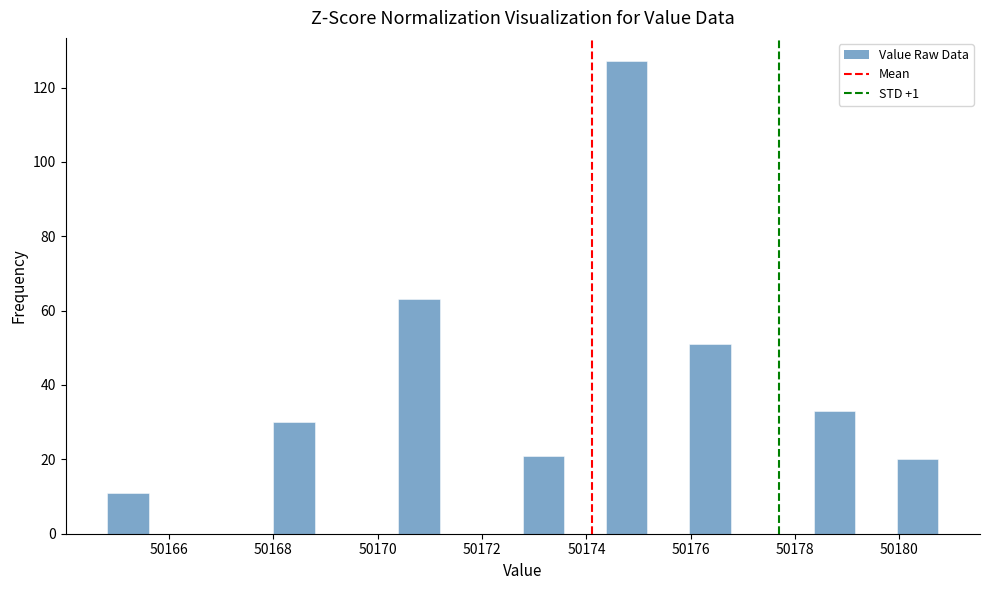

Around what value on the x-axis is the tallest bar? Give the approximate position of its centre, as read against the axis.

50174.8